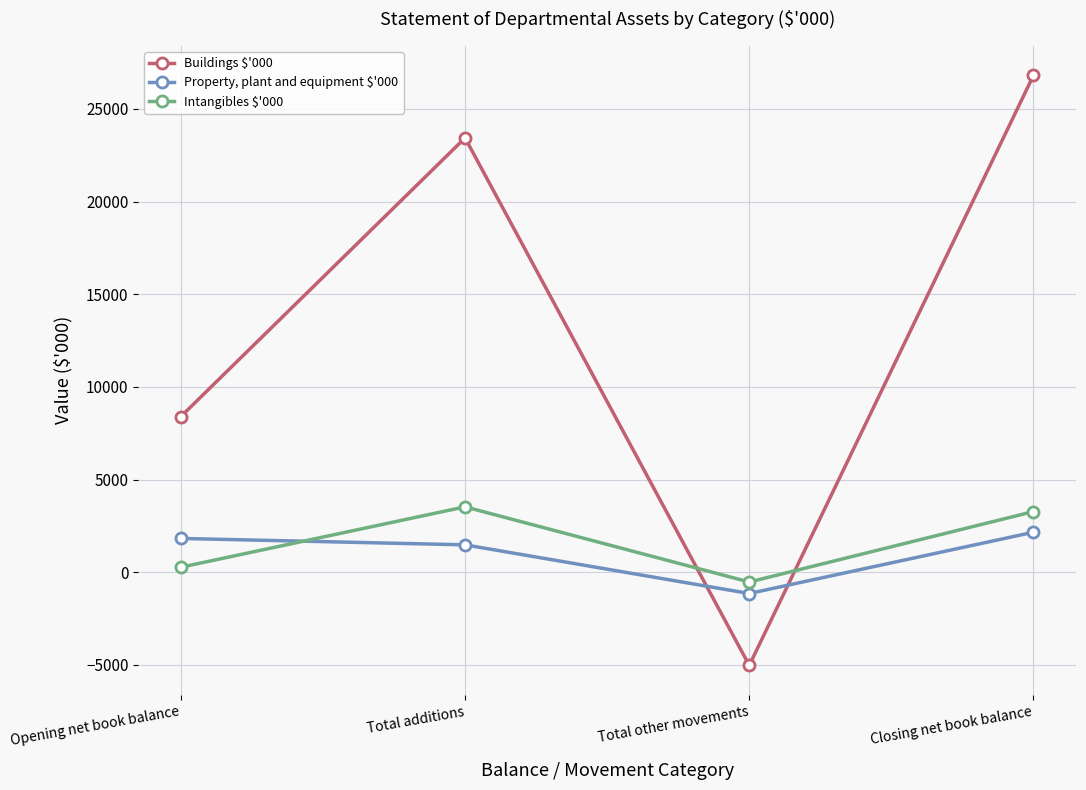

At which category does Intangibles $'000 reach its first local peak?

Total additions